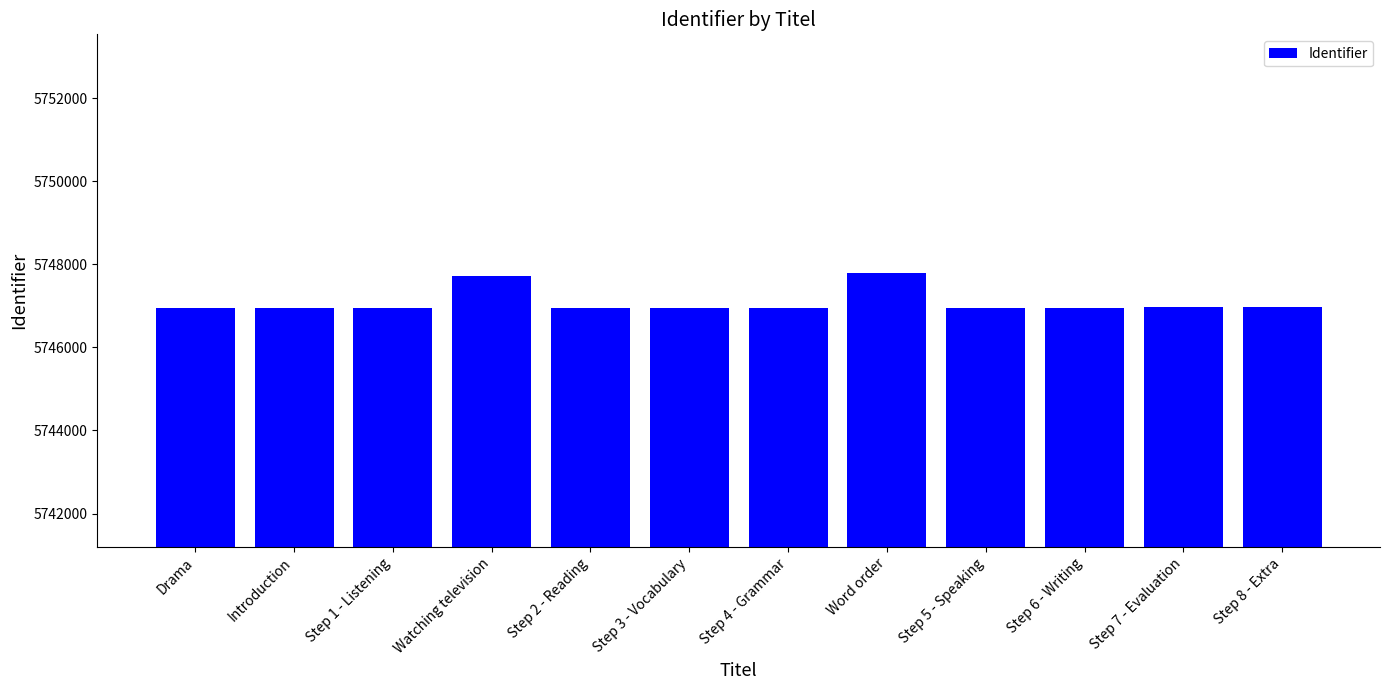

What is the difference between the values at Step 4 - Grammar and Step 7 - Evaluation?

9